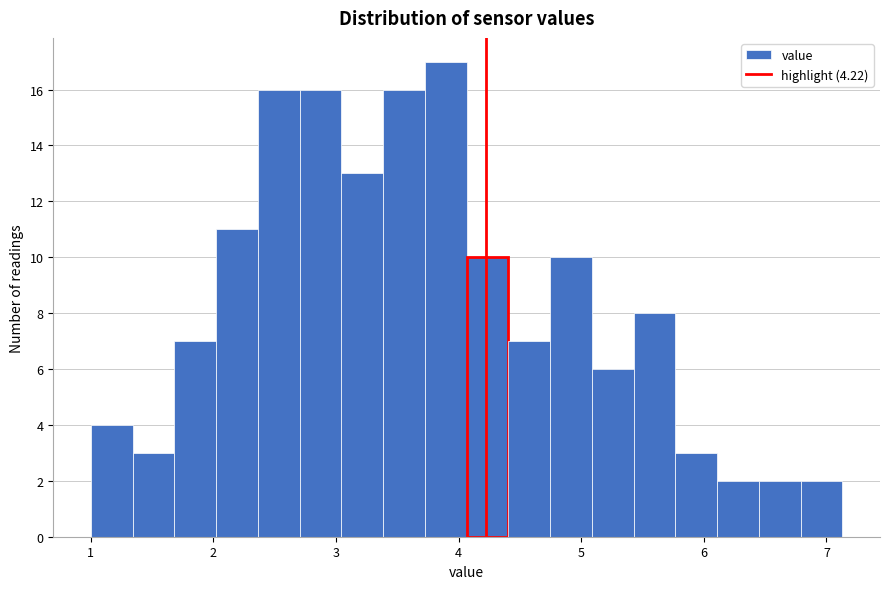

Around what value on the x-axis is the tallest bar? Give the approximate position of its centre, as read against the axis.

3.9